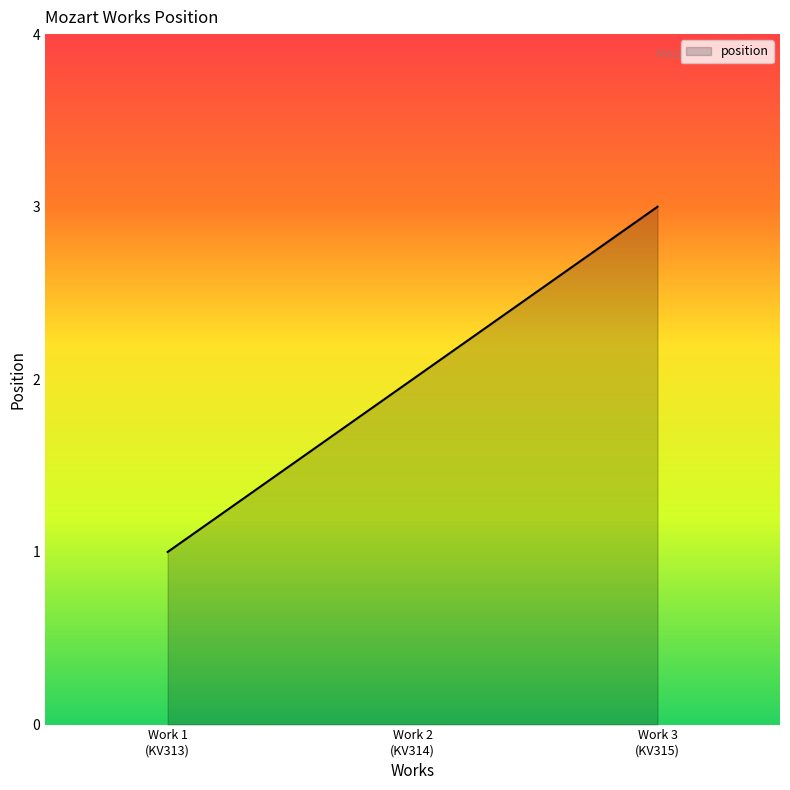

Where is the data nearest to the value 2?

Work 2
(KV314)